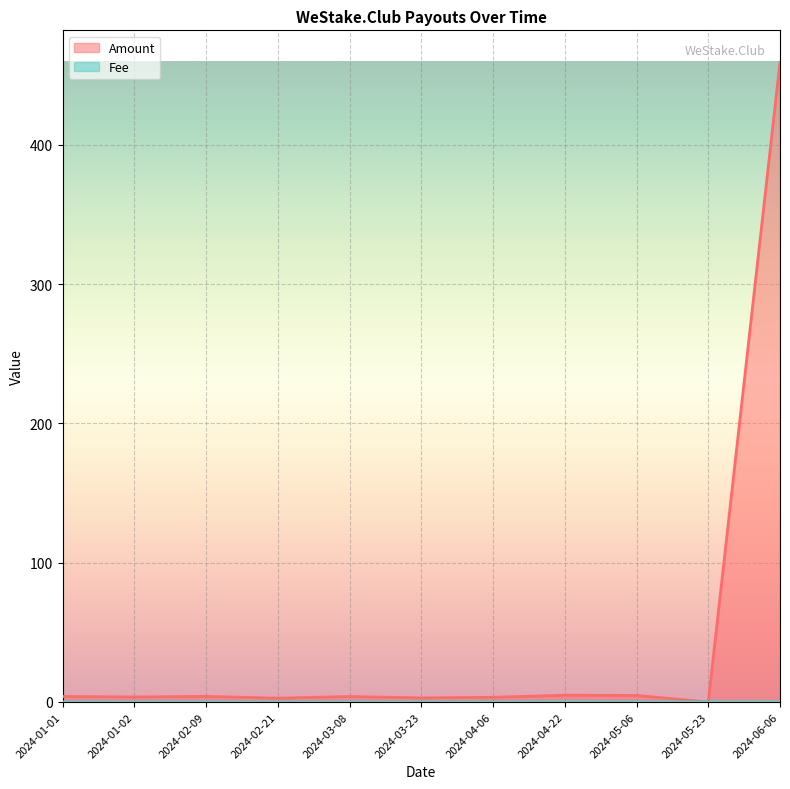

What position from the left is 2024-01-01?

1